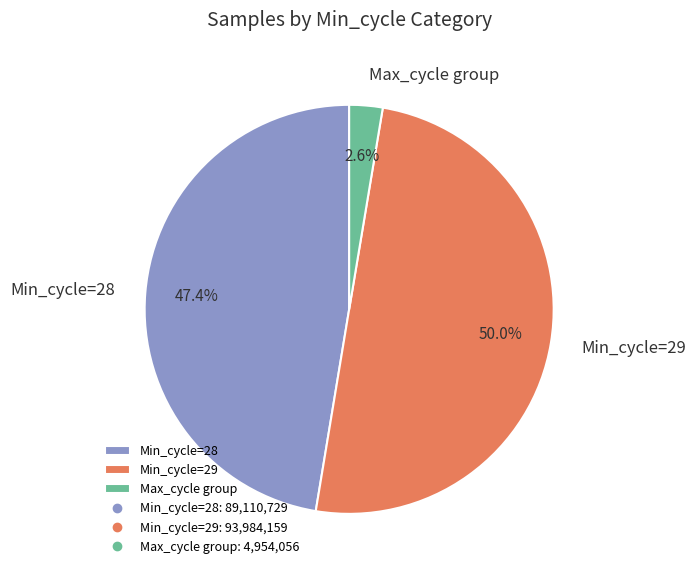

Which slice is the largest?

Min_cycle=29